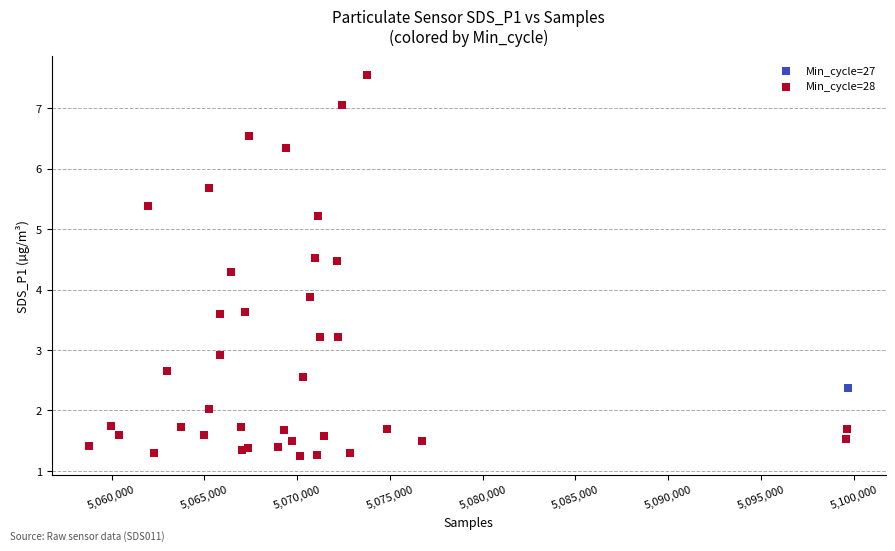

What are all the series names shown in the legend?

Min_cycle=27, Min_cycle=28